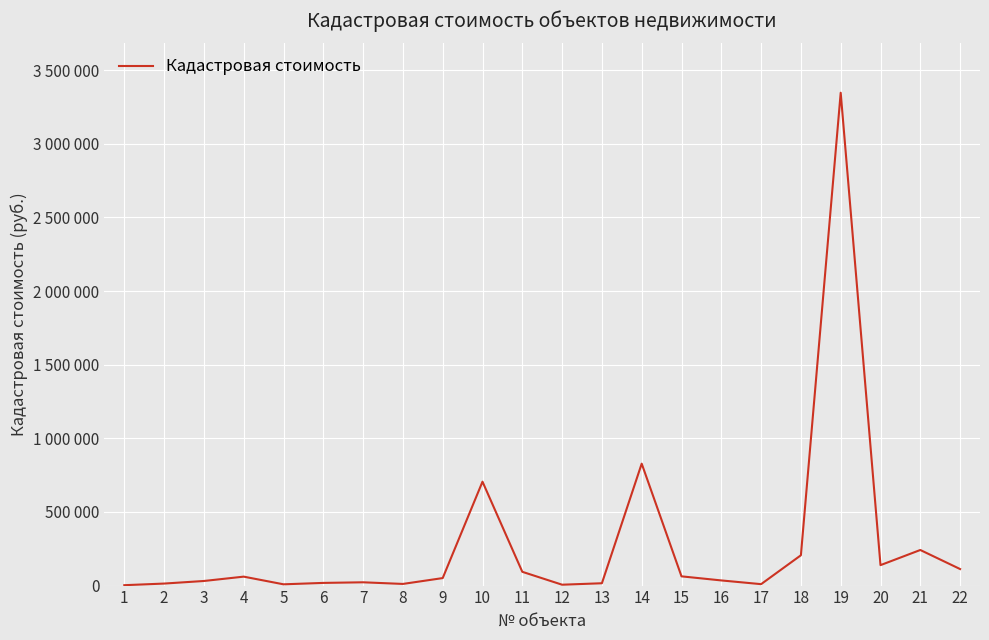

Between 3 and 17, which is larger?

3